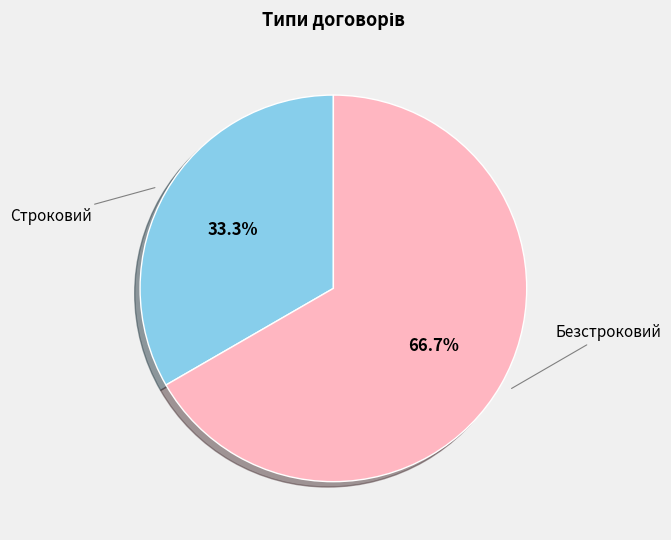

Is the sum of Строковий and Безстроковий greater than half?

Yes